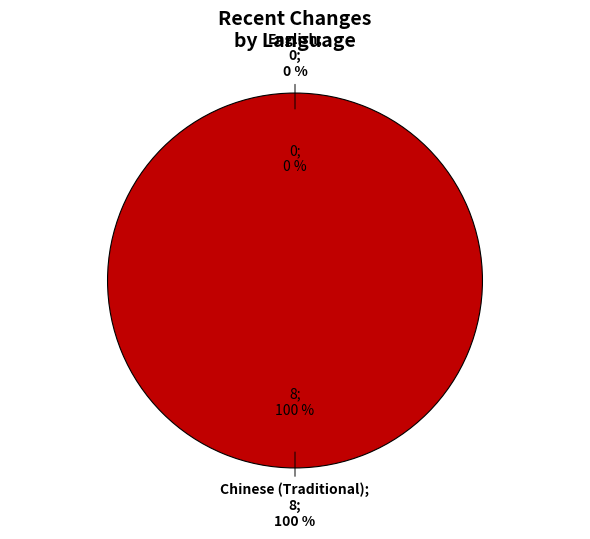

To the nearest percent, what percentage of the pie is Chinese (Traditional)?

100%